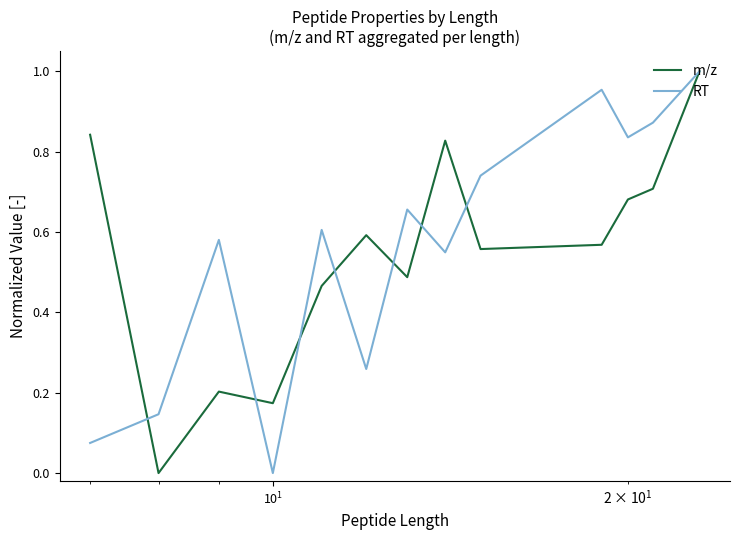

What are all the series names shown in the legend?

m/z, RT